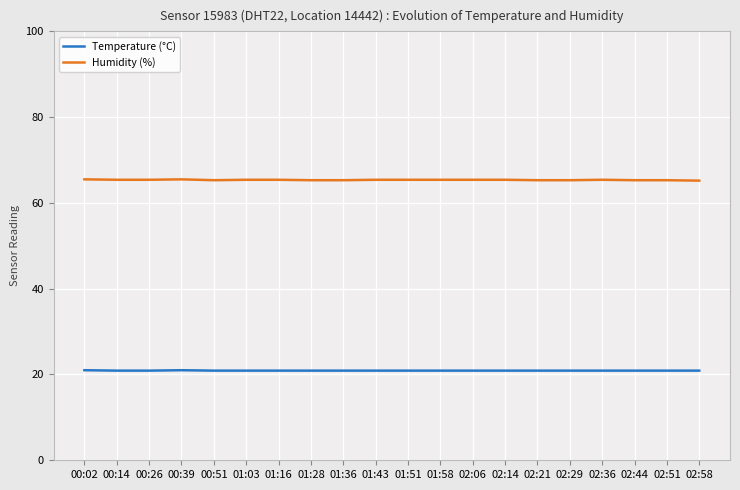

Is it true that Temperature (°C) equals 20.9 at 01:16?

True